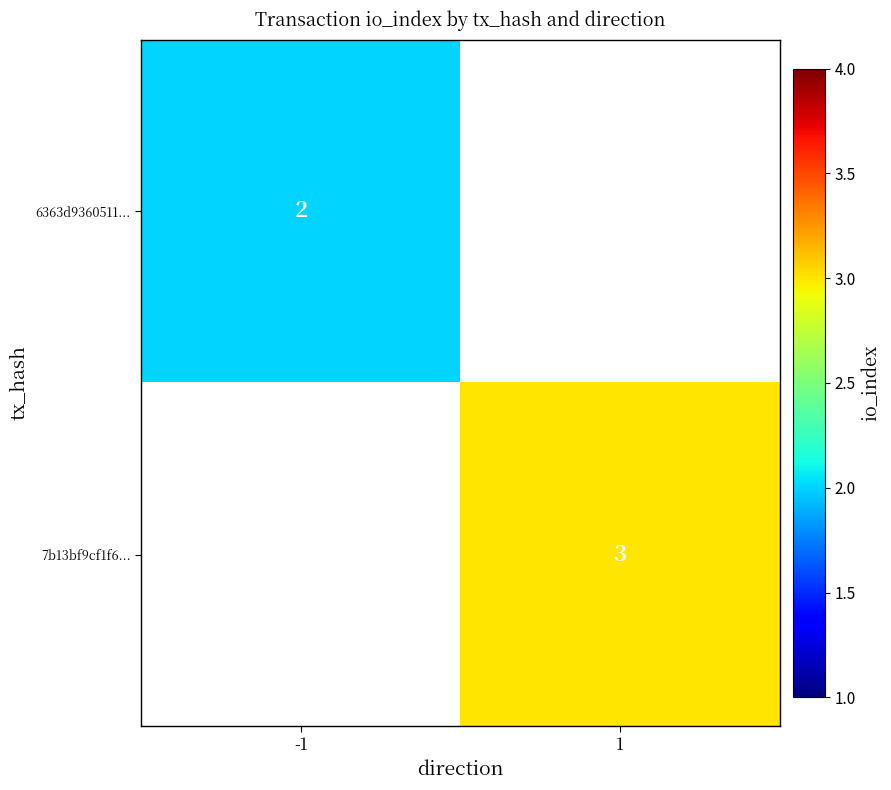

True or false: 6363d9360511... has a value of 2 at -1.

True